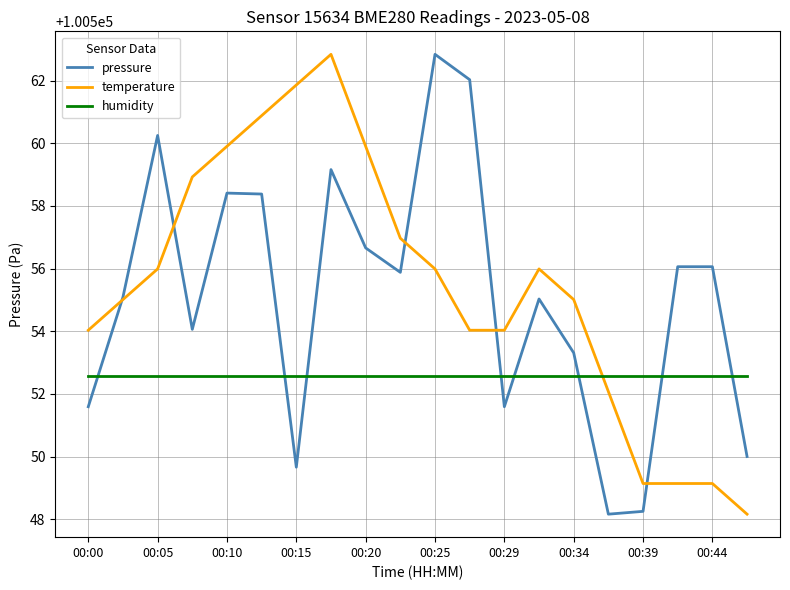

True or false: temperature and humidity intersect in this chart.

True